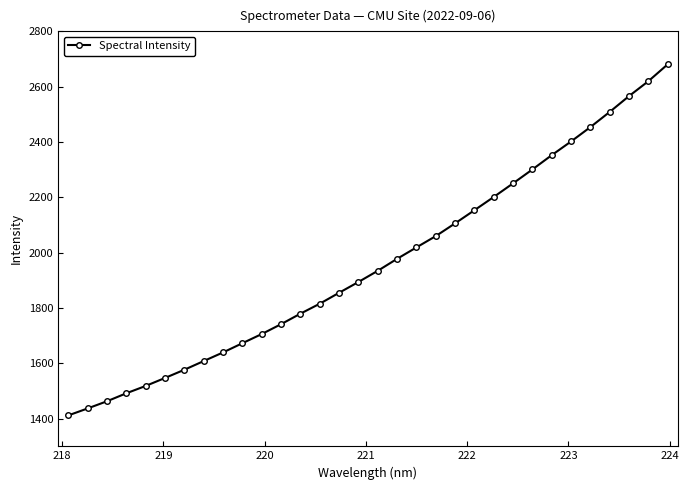

What is the difference between the maximum and minimum values?

1268.8